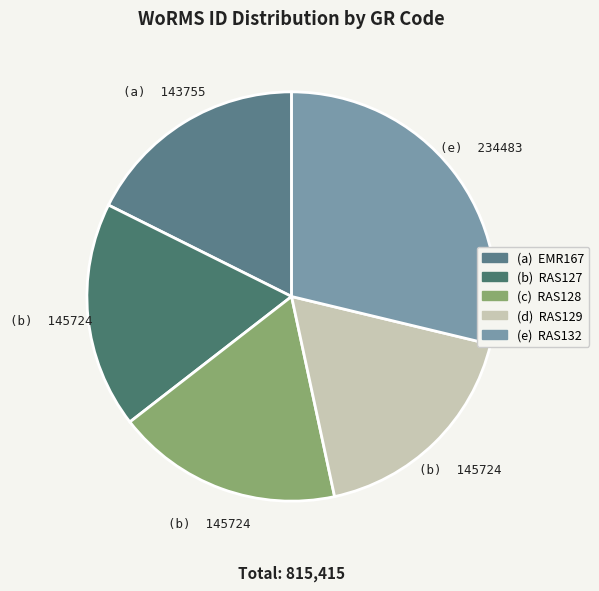

Rank the categories by value from highest to lowest.

RAS132, RAS129, RAS128, RAS127, EMR167